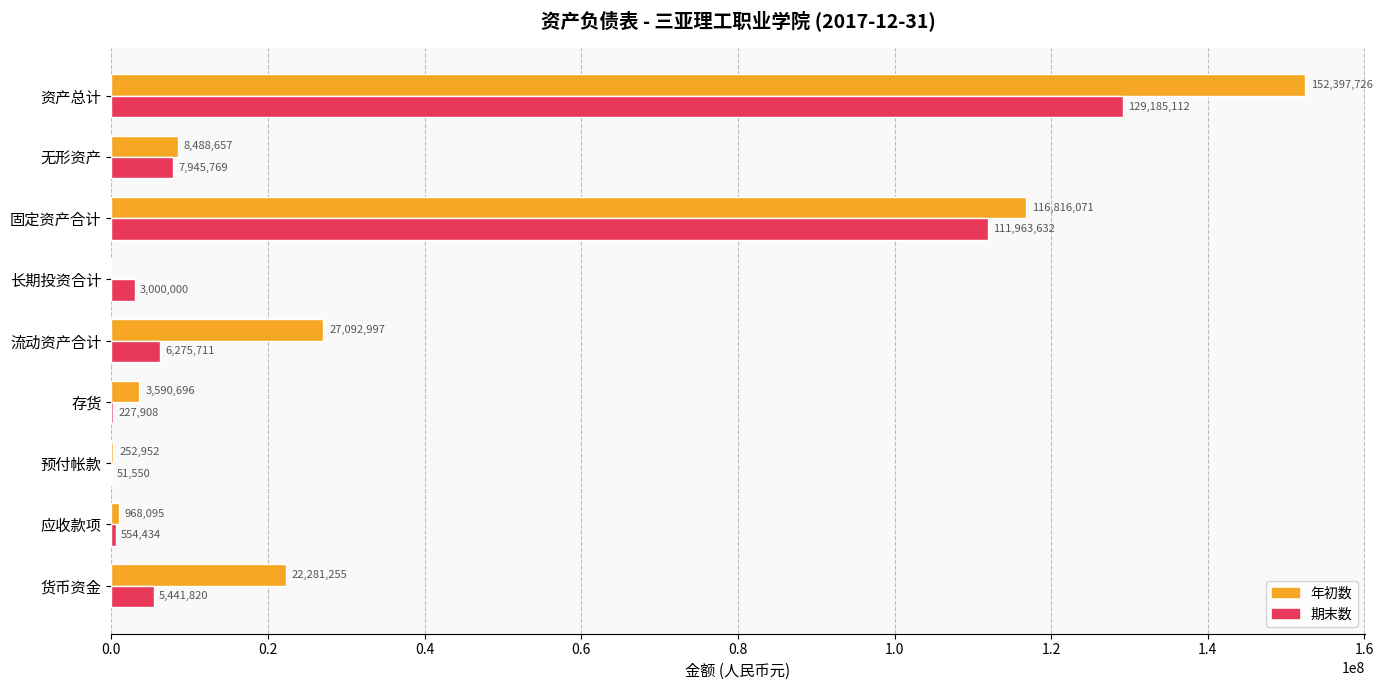

Which series has the largest total across all categories?

年初数